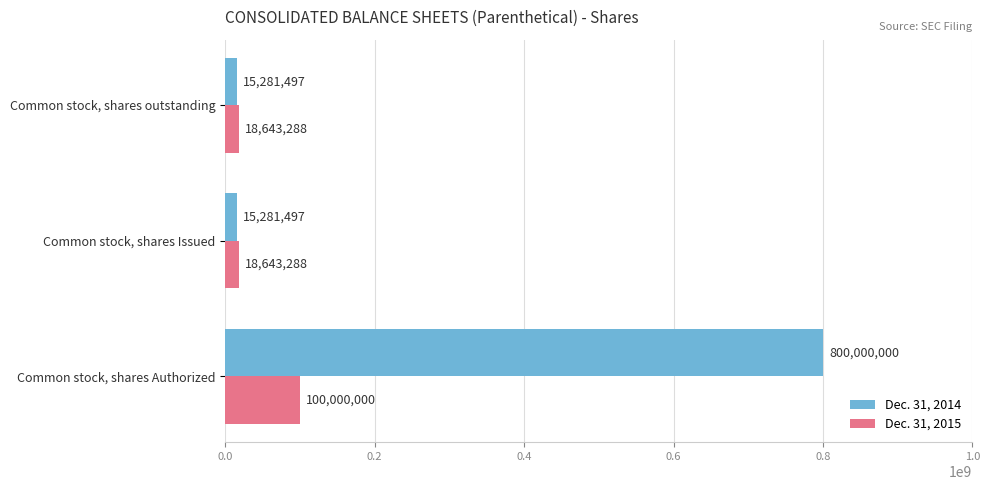

Which series has the largest range (max minus min)?

Dec. 31, 2014